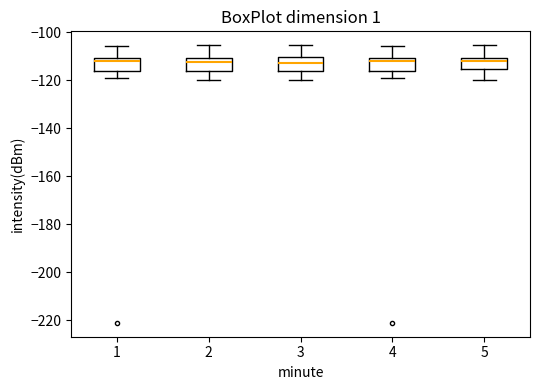

Reading left to right, transcribe this box plot: for each box, give where its median line is, the range the box spans, and where its two whiskers end, as read against the y-axis. The values are not printed on the chart, so give them approximately, as read against the axis.

1: median -112, box -116 to -110, whiskers -118 to -106
2: median -112, box -116 to -110, whiskers -120 to -106
3: median -112, box -116 to -110, whiskers -120 to -106
4: median -112, box -116 to -110, whiskers -118 to -106
5: median -112, box -116 to -110, whiskers -120 to -106